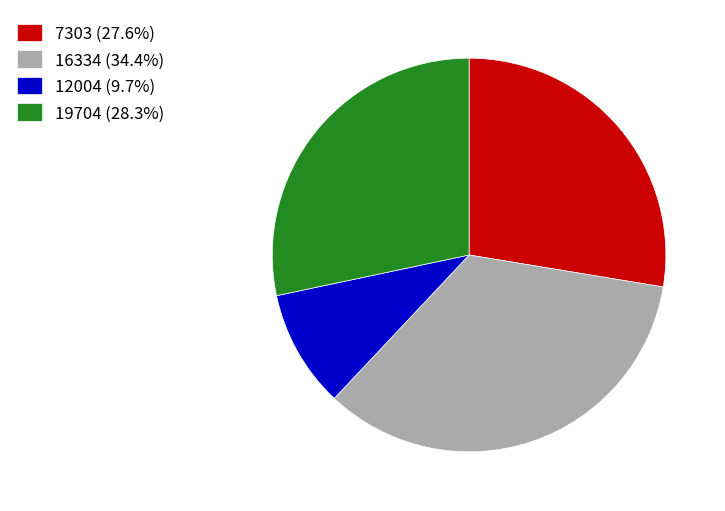

Does any single category account for the majority?

No